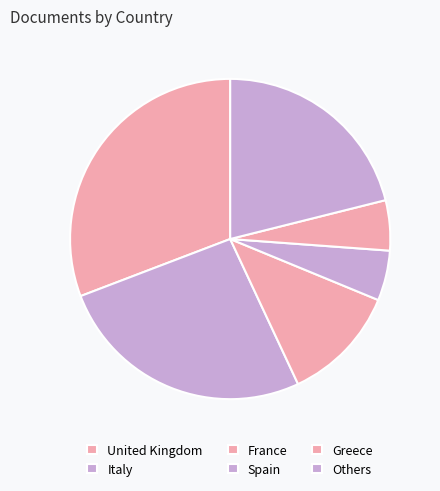

How many segments does this pie chart have?

6